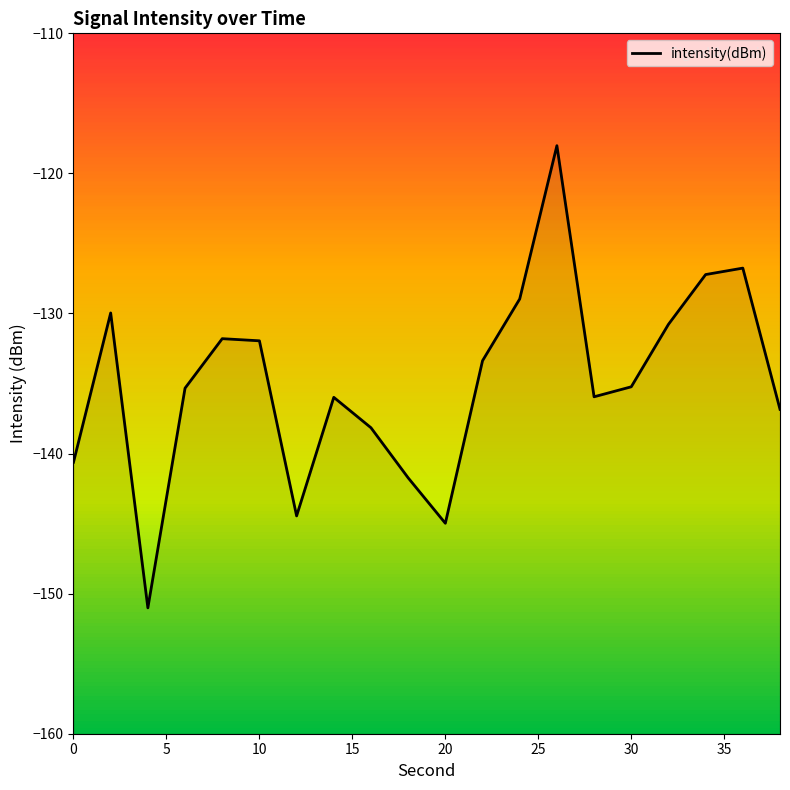

What is the difference between the maximum and minimum values?

33.0